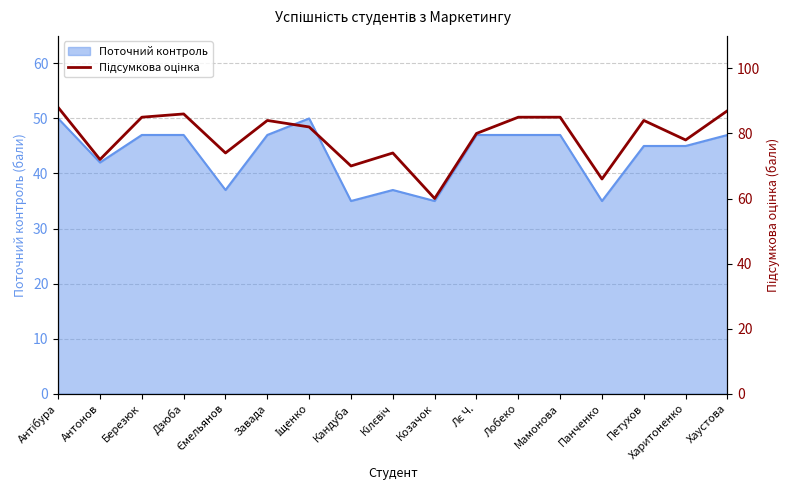

Is it true that Поточний контроль equals 73 at Березюк?

False